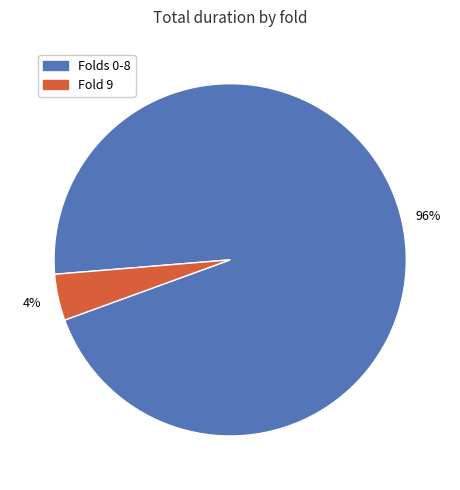

To the nearest percent, what is the average slice percentage?

50%